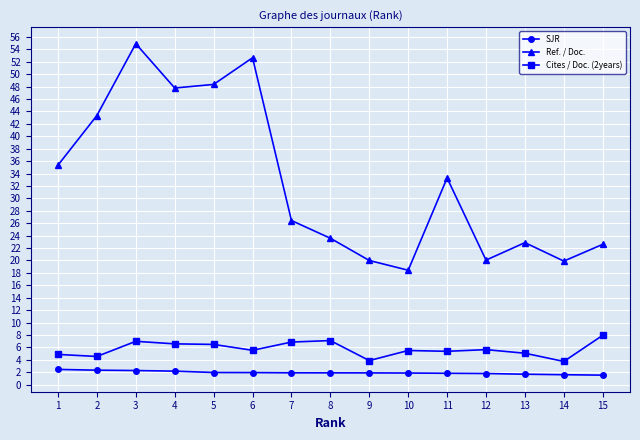

Which series has the largest total across all categories?

Ref. / Doc.